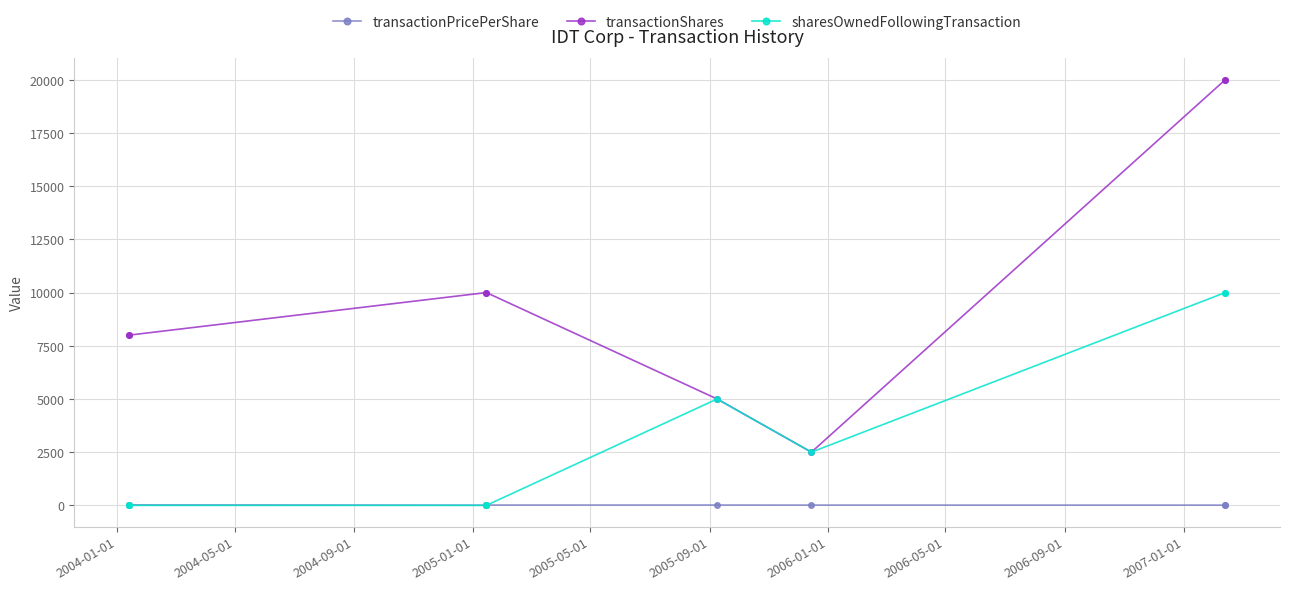

What are all the series names shown in the legend?

transactionPricePerShare, transactionShares, sharesOwnedFollowingTransaction